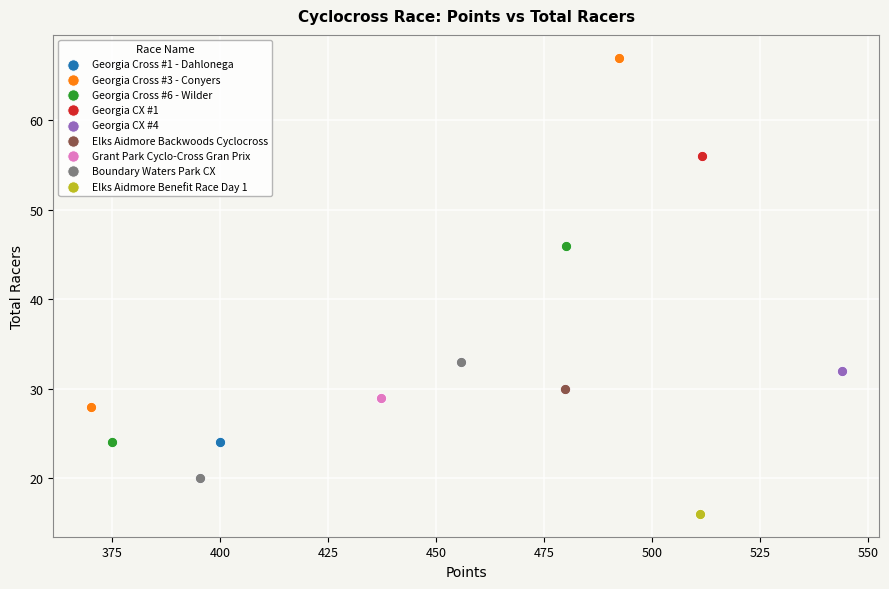

Which series contains the highest Y value?

Georgia Cross #3 - Conyers